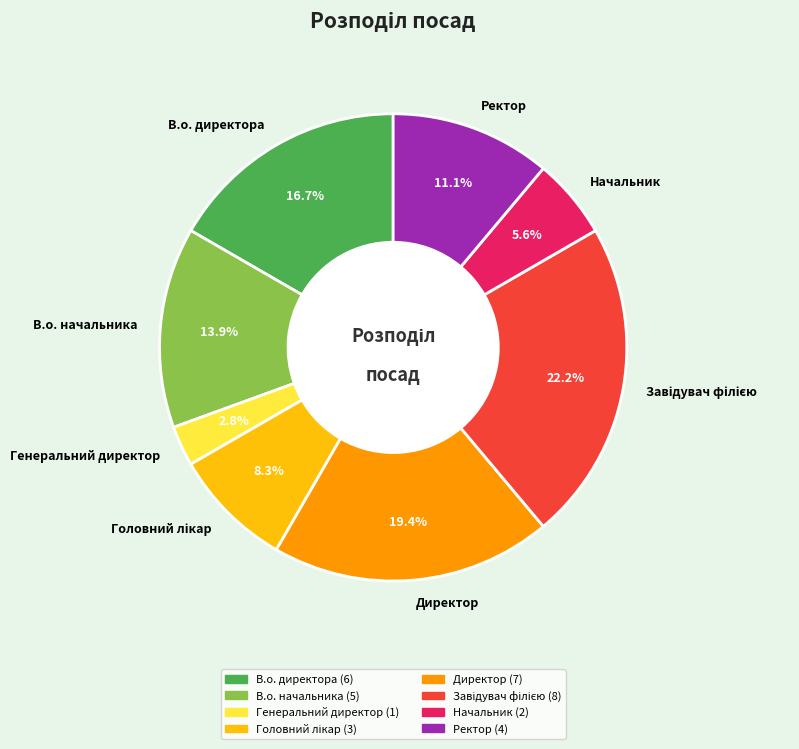

Does any single category account for the majority?

No